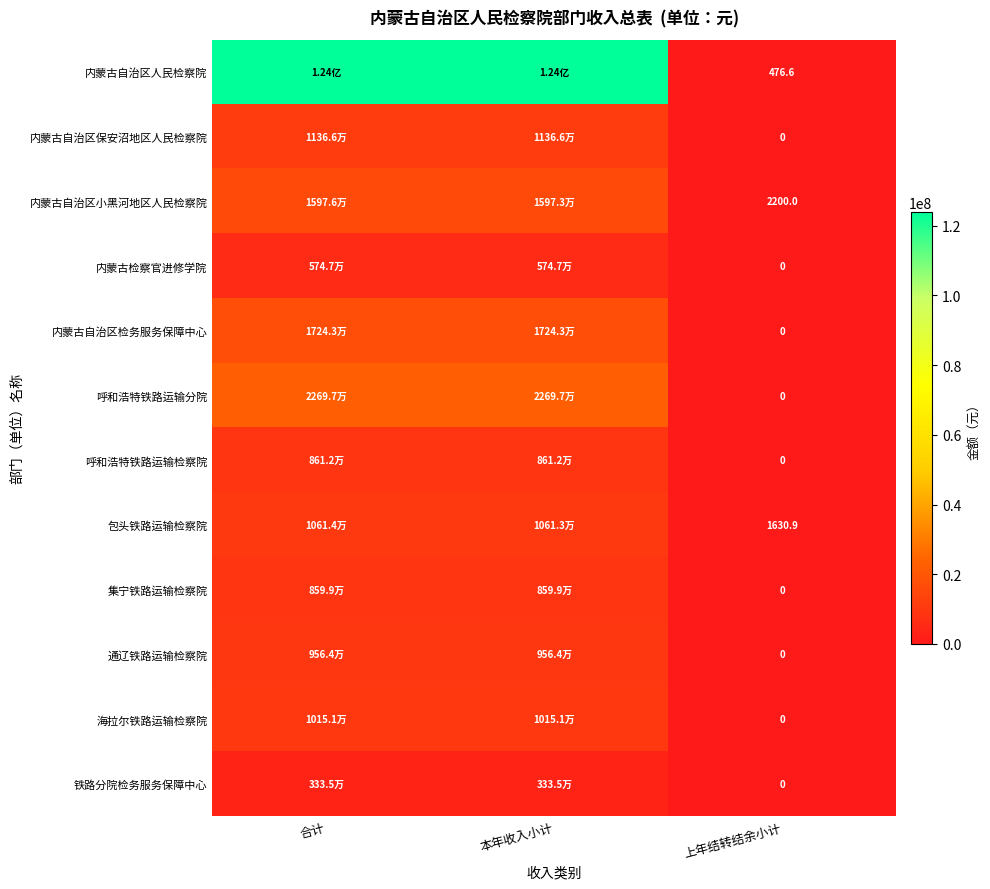

Rank the series at 本年收入小计 from lowest to highest value.

铁路分院检务服务保障中心, 内蒙古检察官进修学院, 集宁铁路运输检察院, 呼和浩特铁路运输检察院, 通辽铁路运输检察院, 海拉尔铁路运输检察院, 包头铁路运输检察院, 内蒙古自治区保安沼地区人民检察院, 内蒙古自治区小黑河地区人民检察院, 内蒙古自治区检务服务保障中心, 呼和浩特铁路运输分院, 内蒙古自治区人民检察院